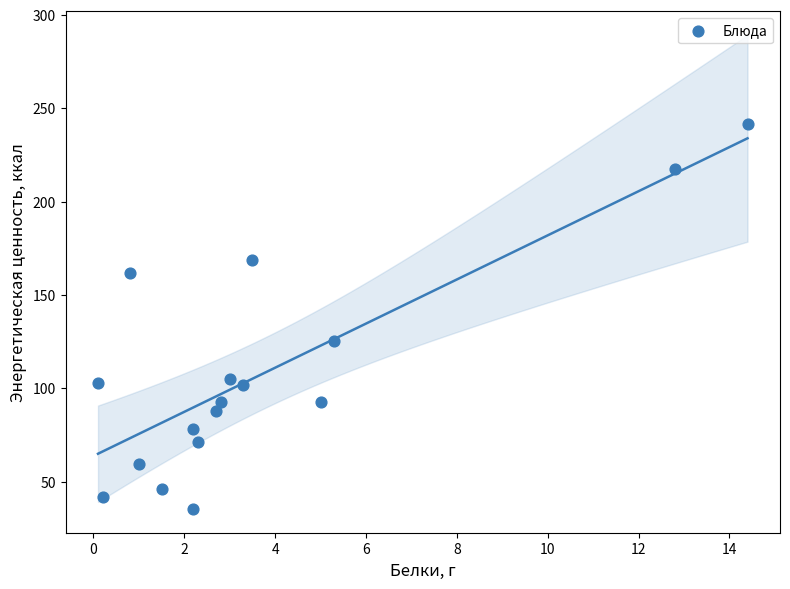

What is the range of Y values (max minus min)?

206.2